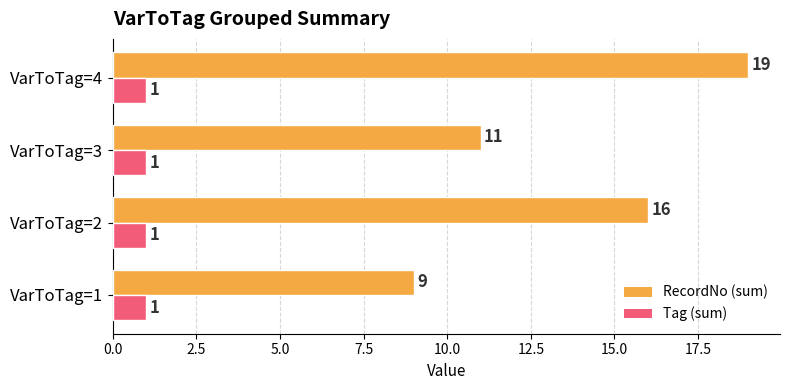

List the labels in order of RecordNo (sum) value, smallest first.

VarToTag=1, VarToTag=3, VarToTag=2, VarToTag=4